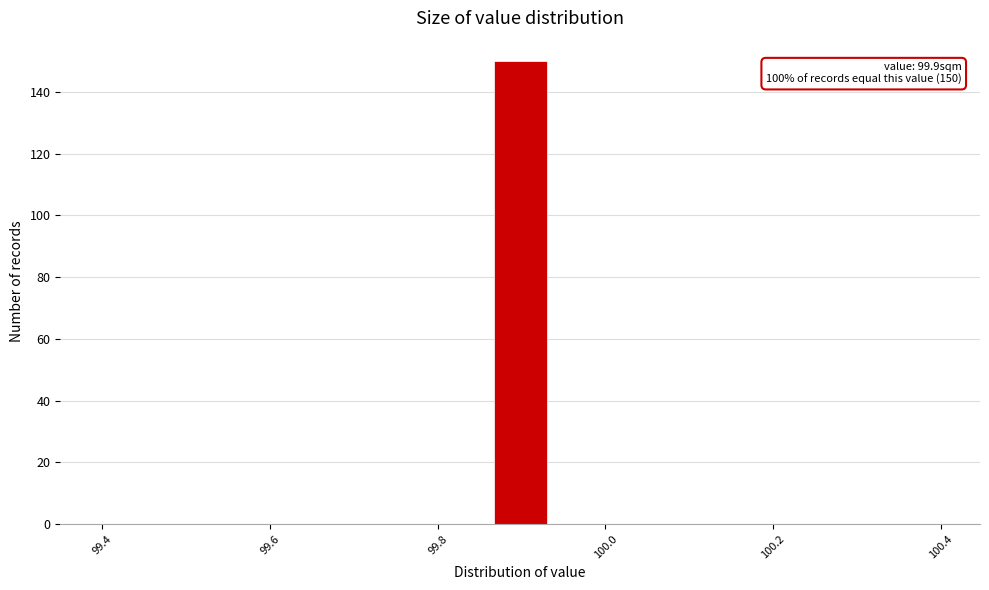

Around what value on the x-axis is the tallest bar? Give the approximate position of its centre, as read against the axis.

99.90